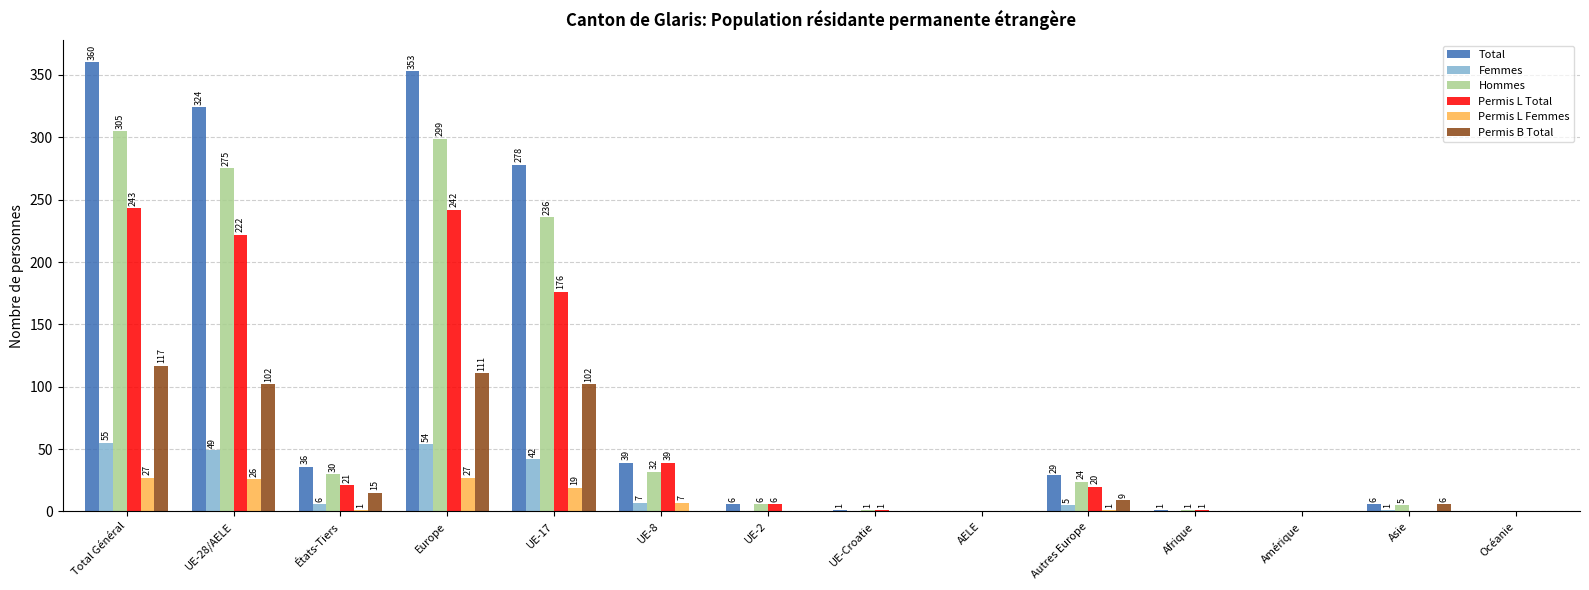

Count the number of data series in this chart.

6